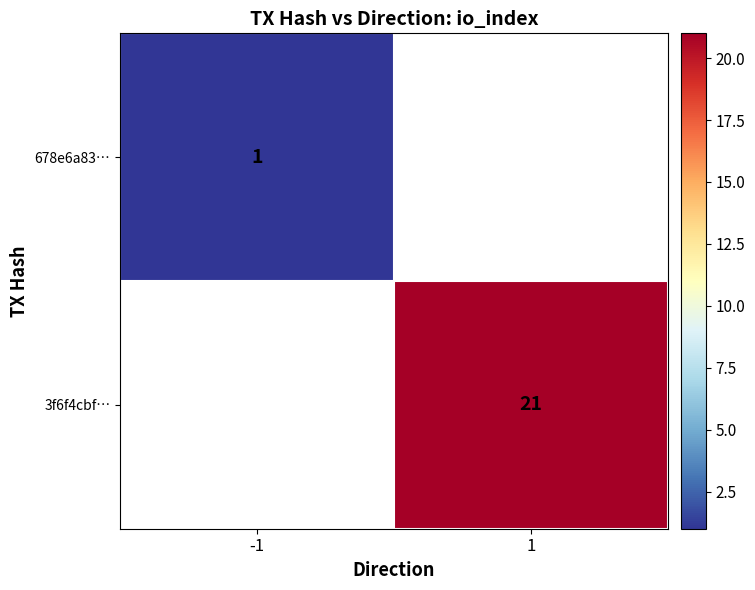

The value of 678e6a83… at -1 is 1. True or false?

True